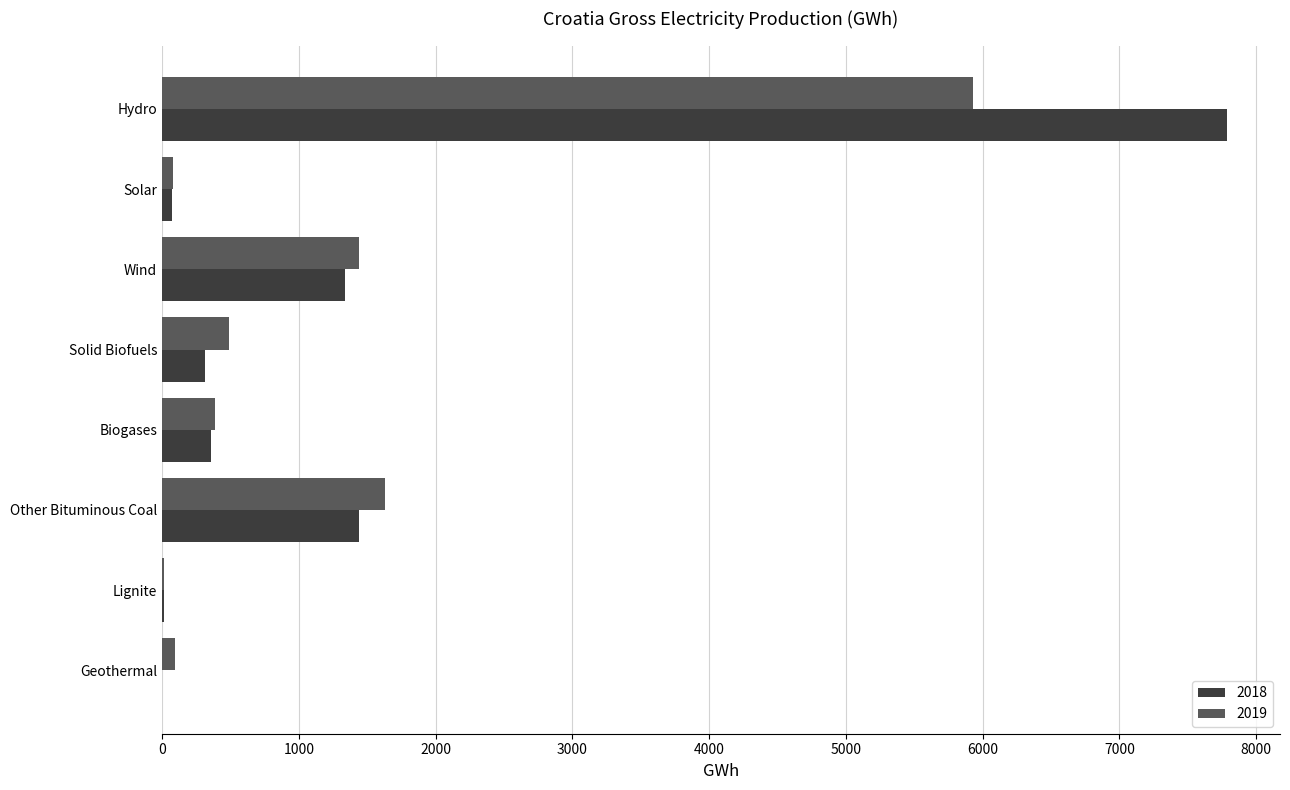

Where is 2019 nearest to the value 2972?

Other Bituminous Coal